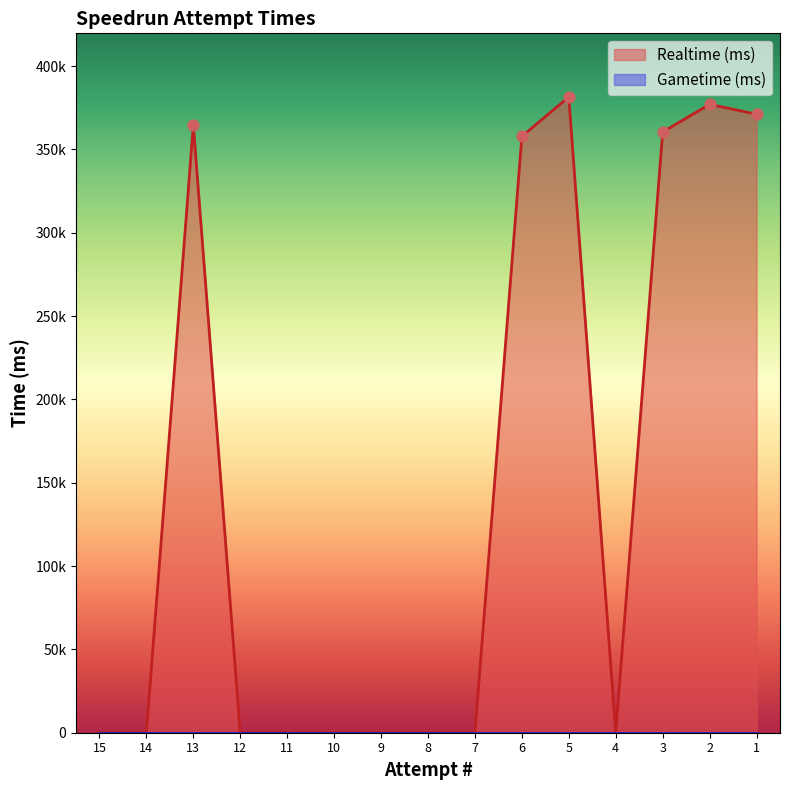

What is the change in value from 14 to 3?

+360405